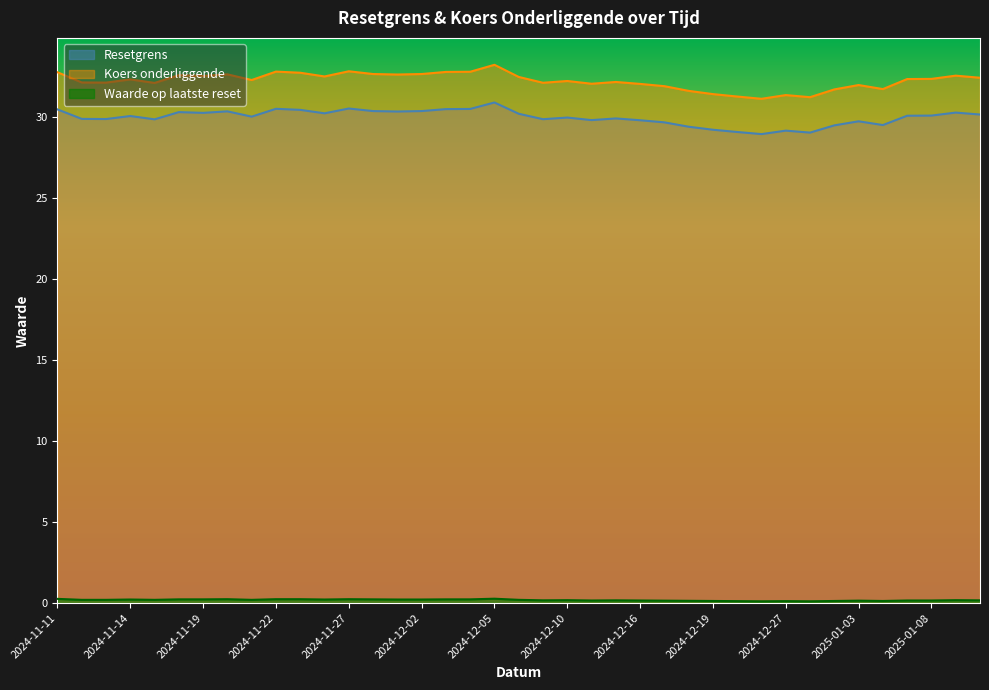

Count the number of categories in the chart.

39